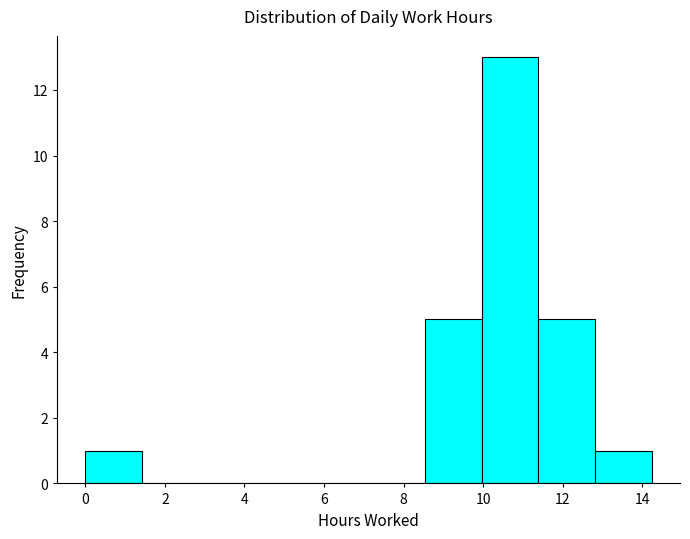

Which range on the x-axis has the tallest bar?

10.0 to 11.4